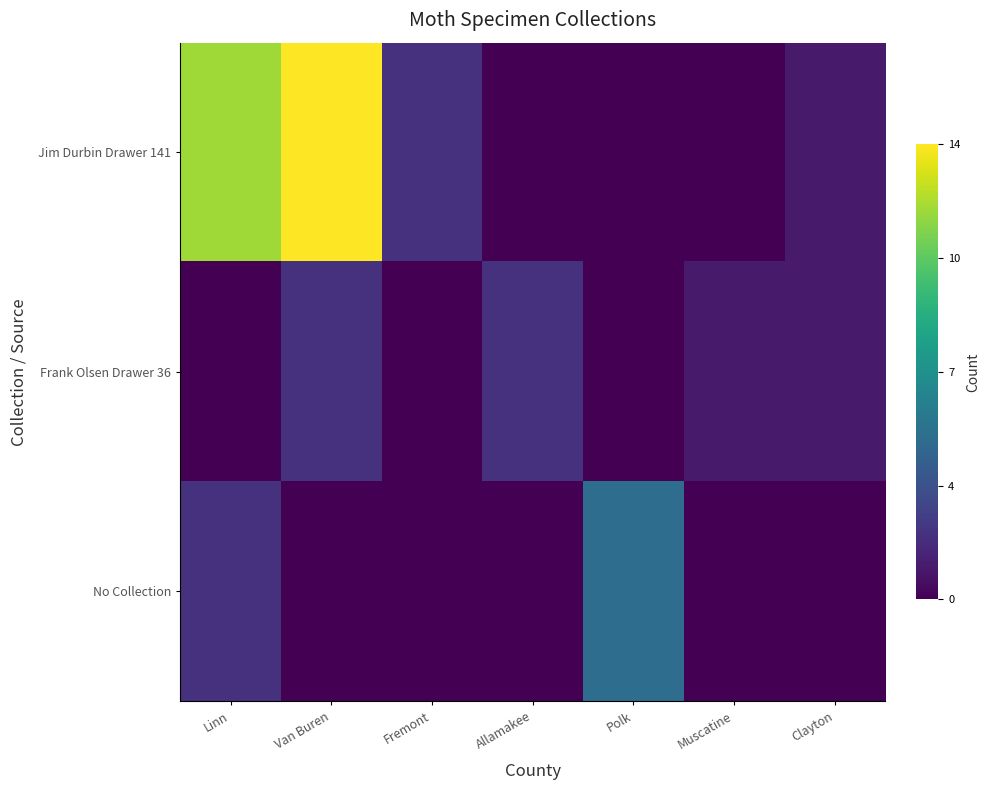

At which category is the sum across all series the highest?

Van Buren